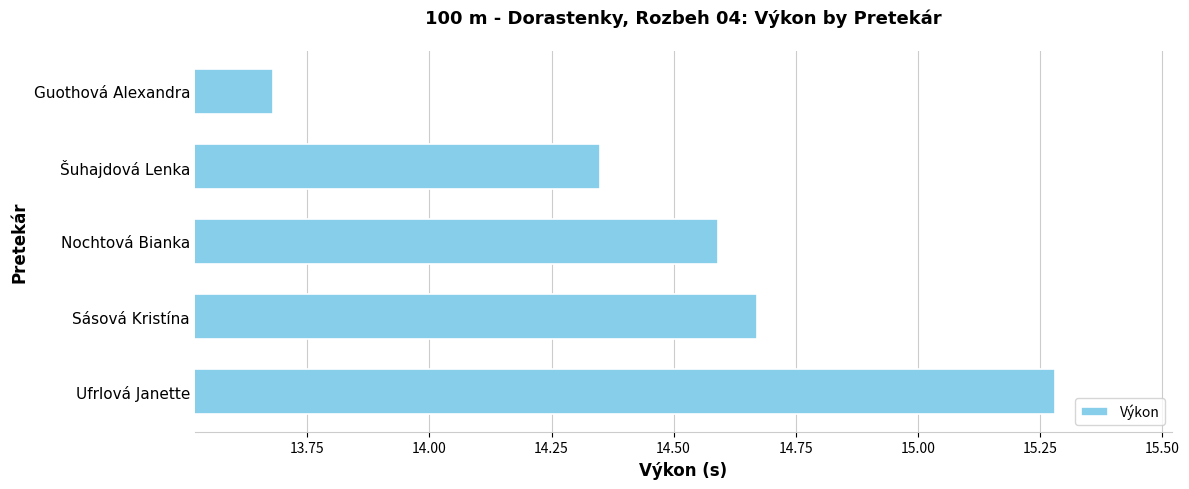

The chart shows a value of 9.1 at Guothová Alexandra. True or false?

False